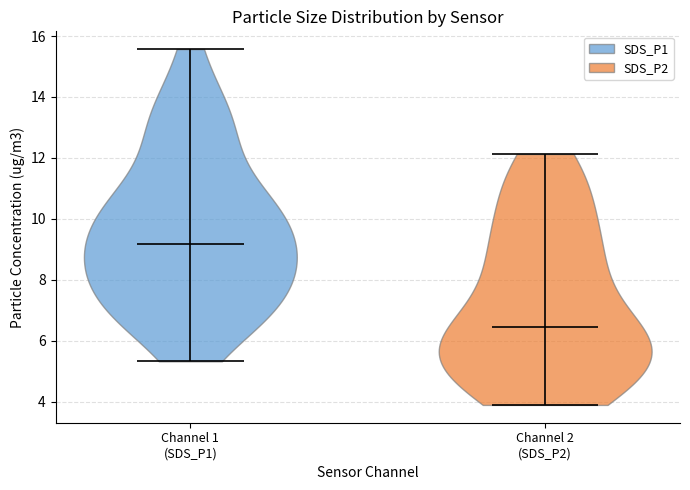

What is the lowest point the violin for Channel 2 (SDS_P2) reaches on the y-axis? The values are not printed on the chart, so give them approximately, as read against the axis.

4.0